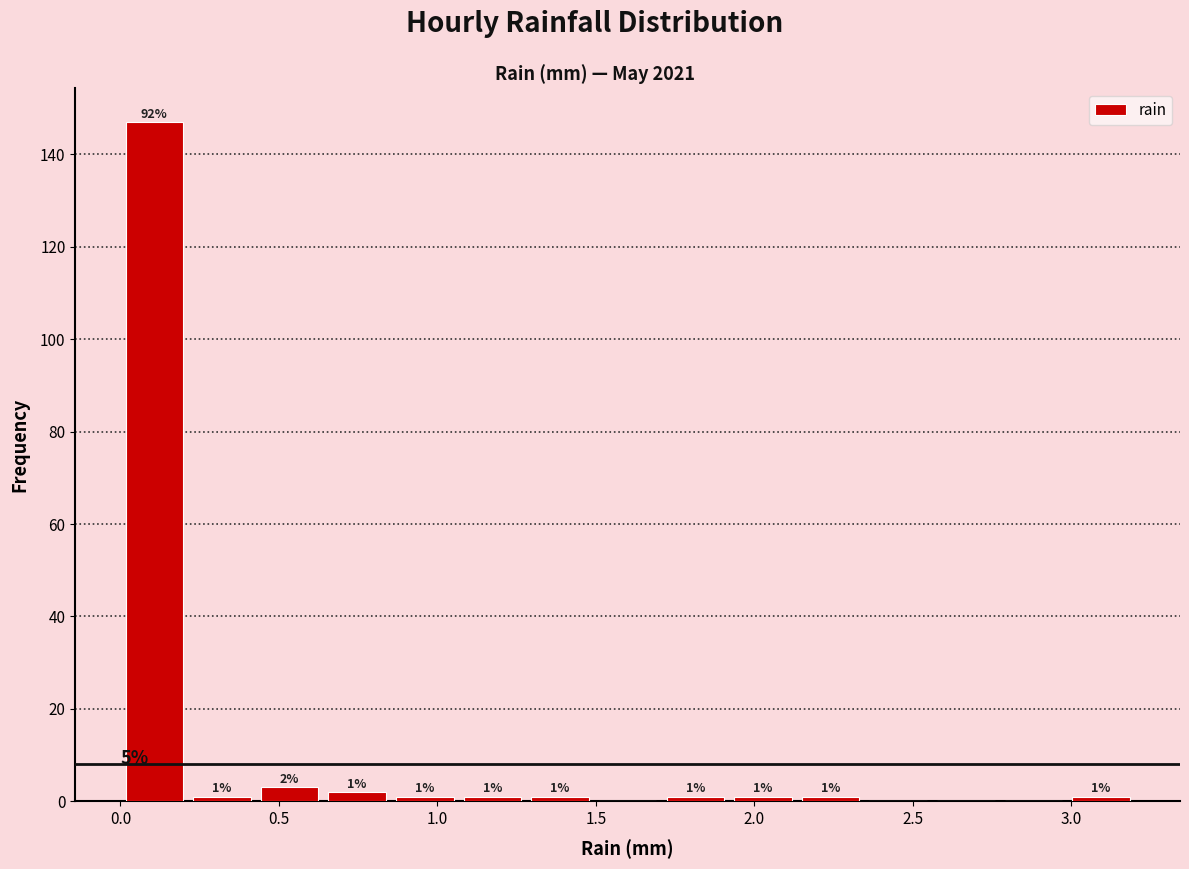

Which range on the x-axis has the tallest bar?

0.00 to 0.20